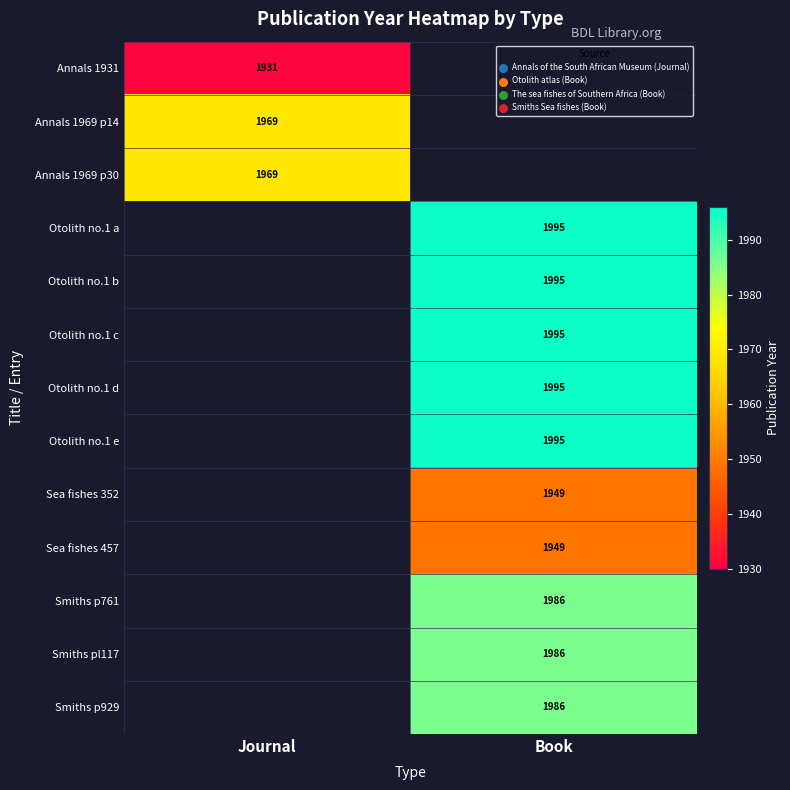

How many distinct data groups are displayed?

13